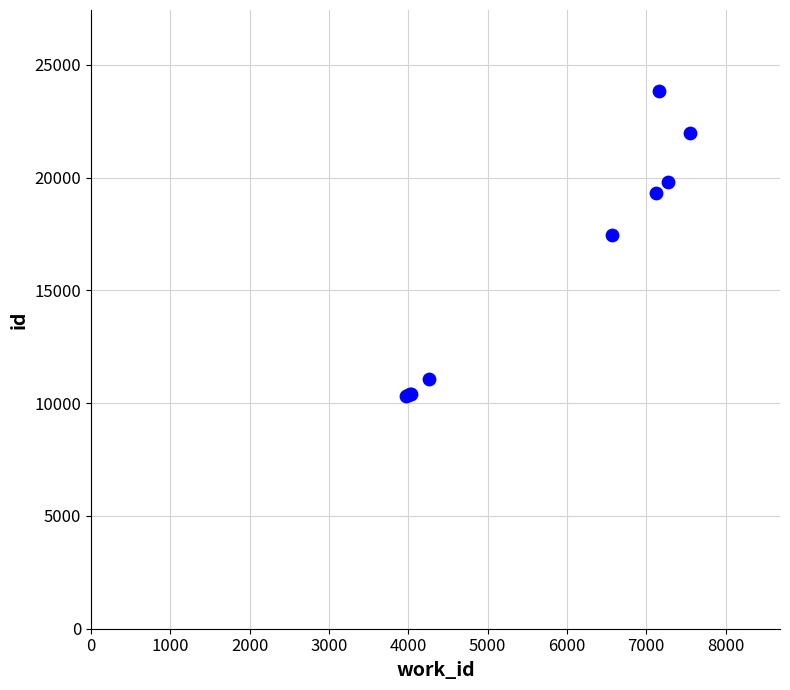

What Y value in the scatter plot is closest to 17087?

17456